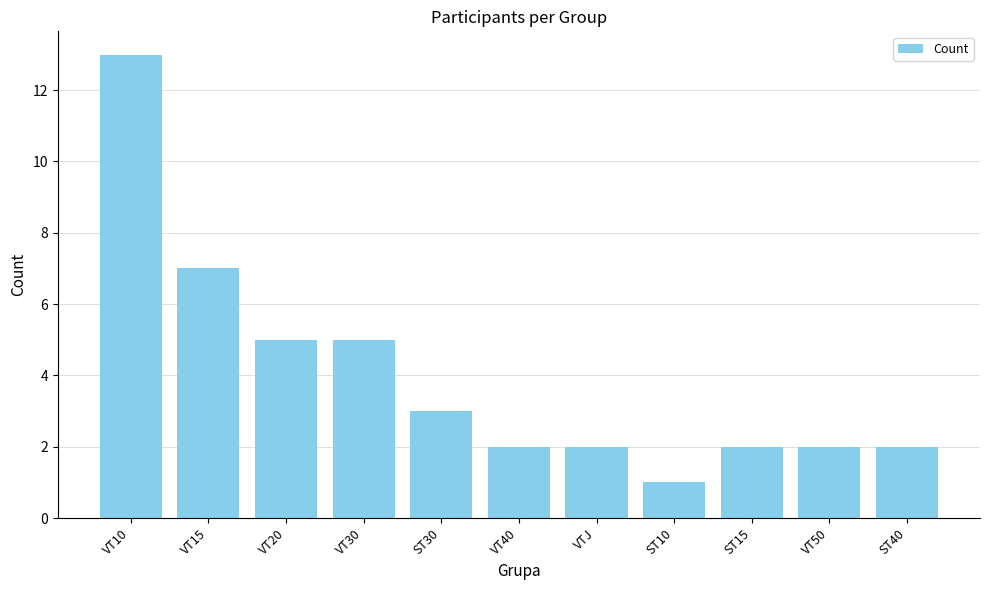

The value at VT20 is 7. True or false?

False